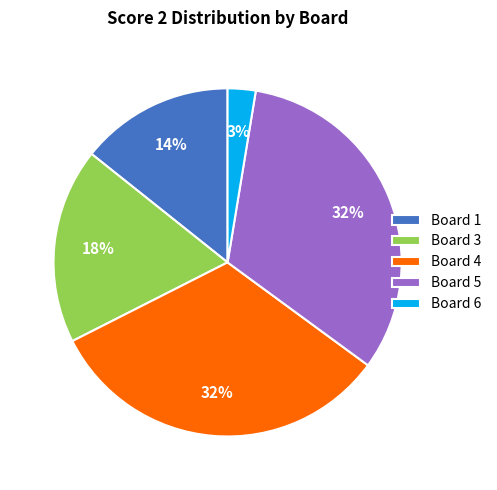

What percentage is the Board 1 slice, to the nearest percent?

14%